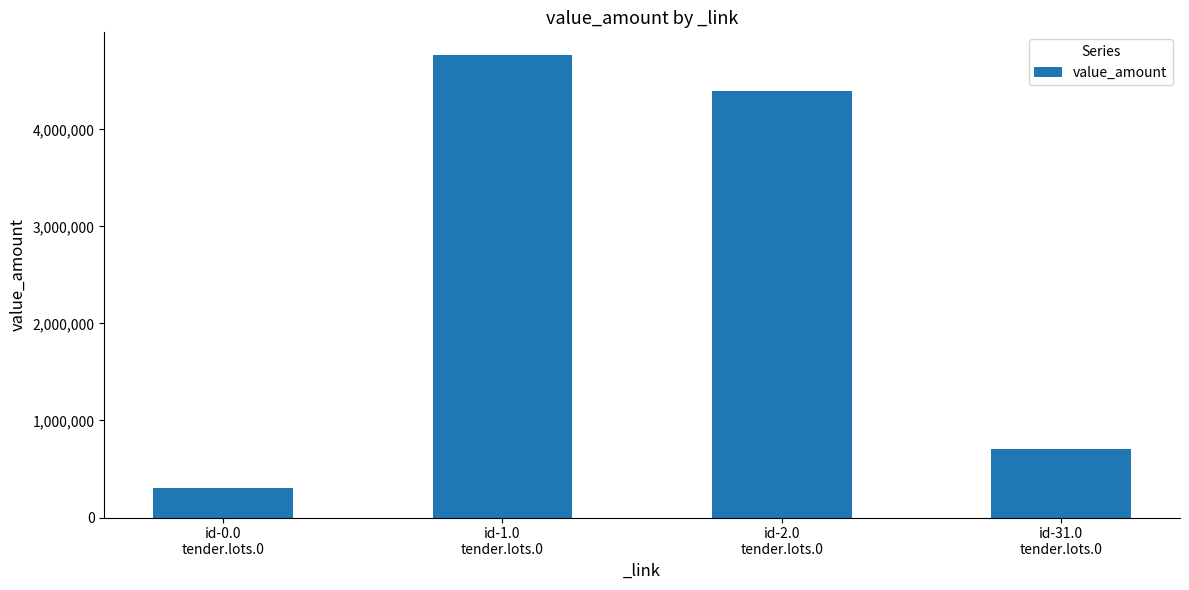

How many values are below 4393858?

2